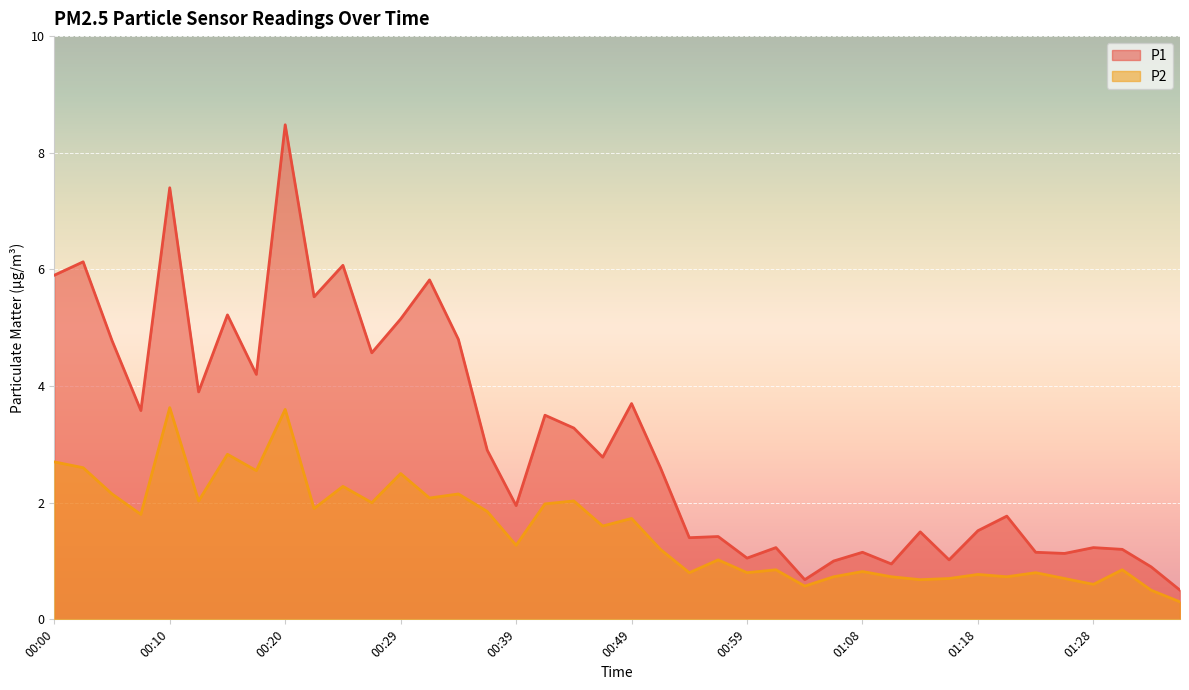

How many values in the P2 series exceed 1?

23